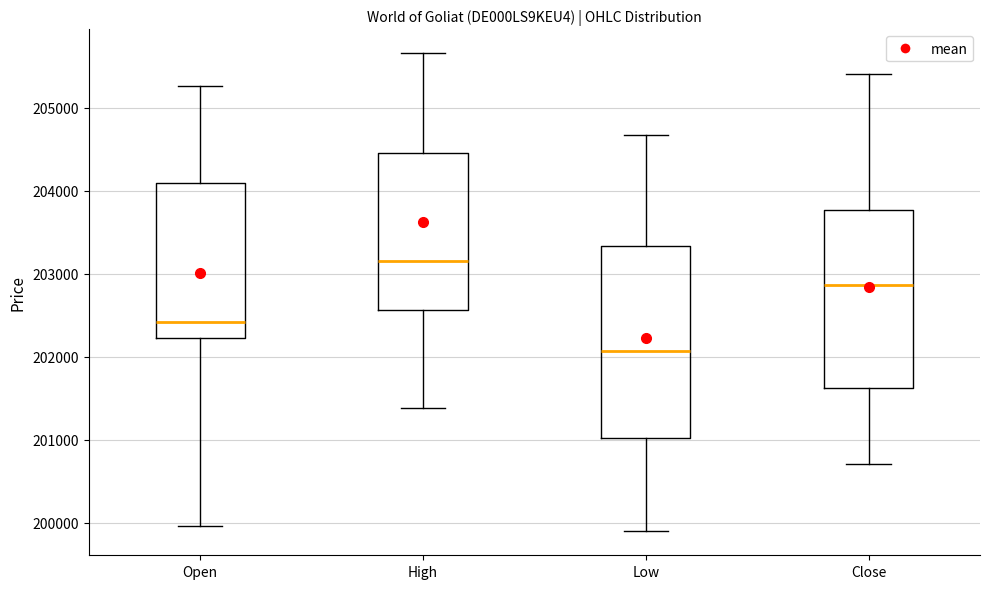

Which box's median line is the lowest?

Low